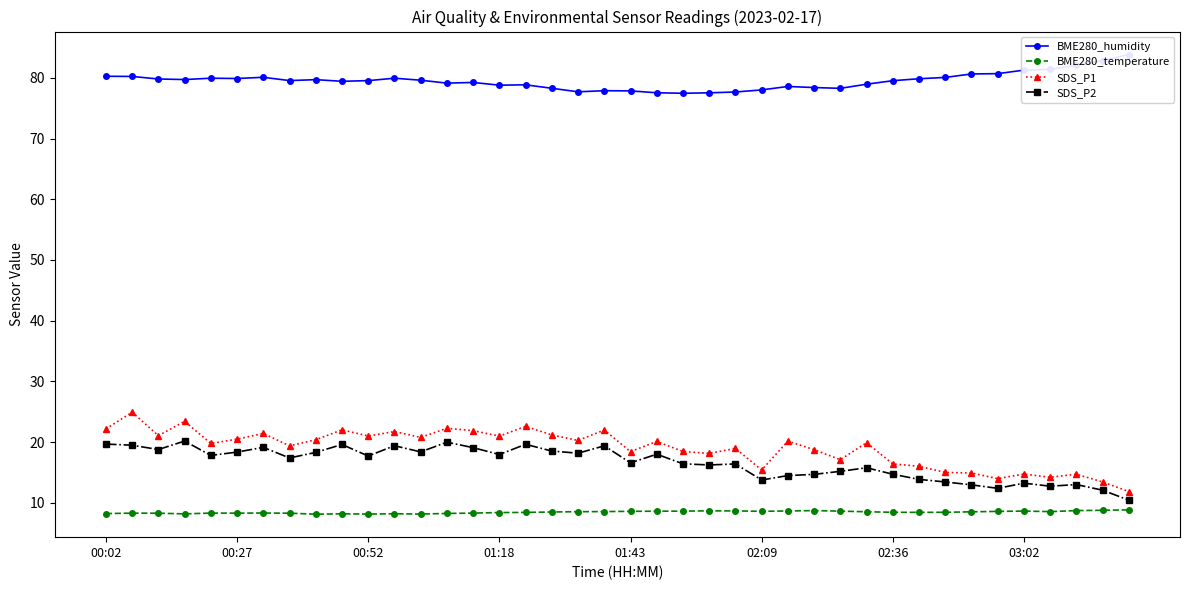

True or false: SDS_P2 and BME280_temperature cross at least once.

False